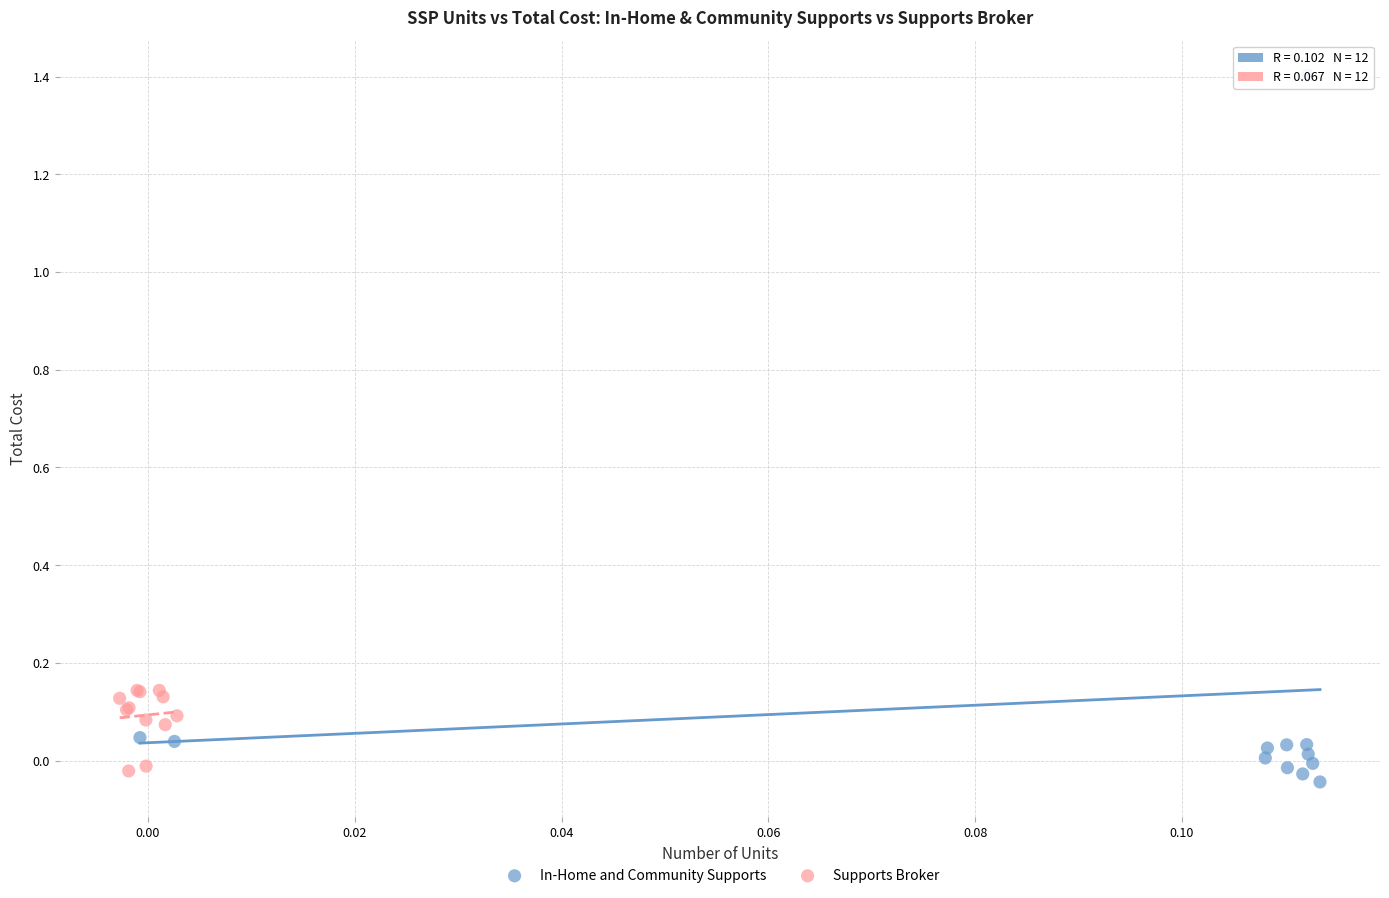

Which series has the largest Y range (max minus min)?

In-Home and Community Supports